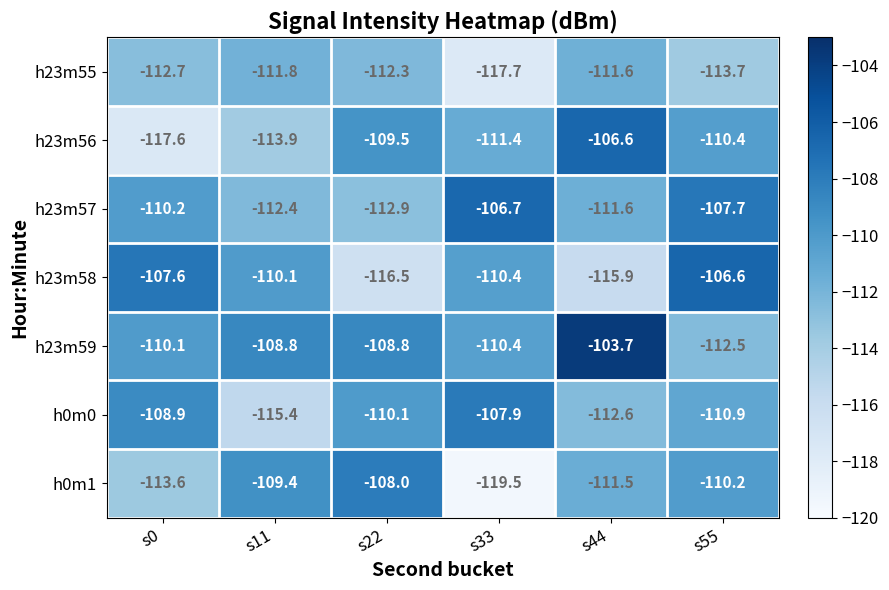

True or false: h23m57 has a value of -28.5 at s44.

False